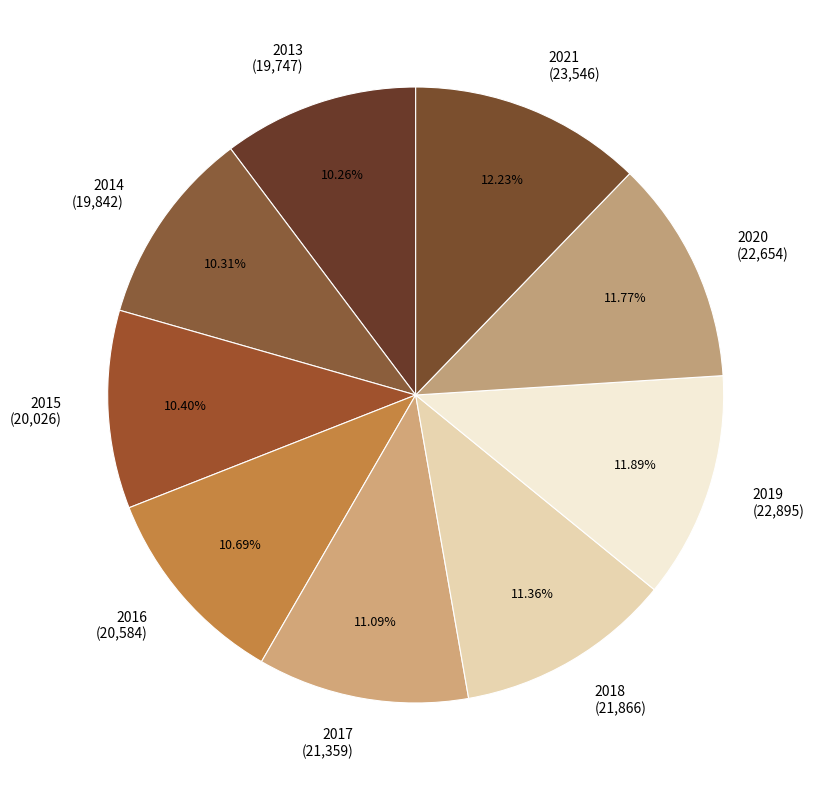

Is the sum of 2018 and 2020 greater than half?

No